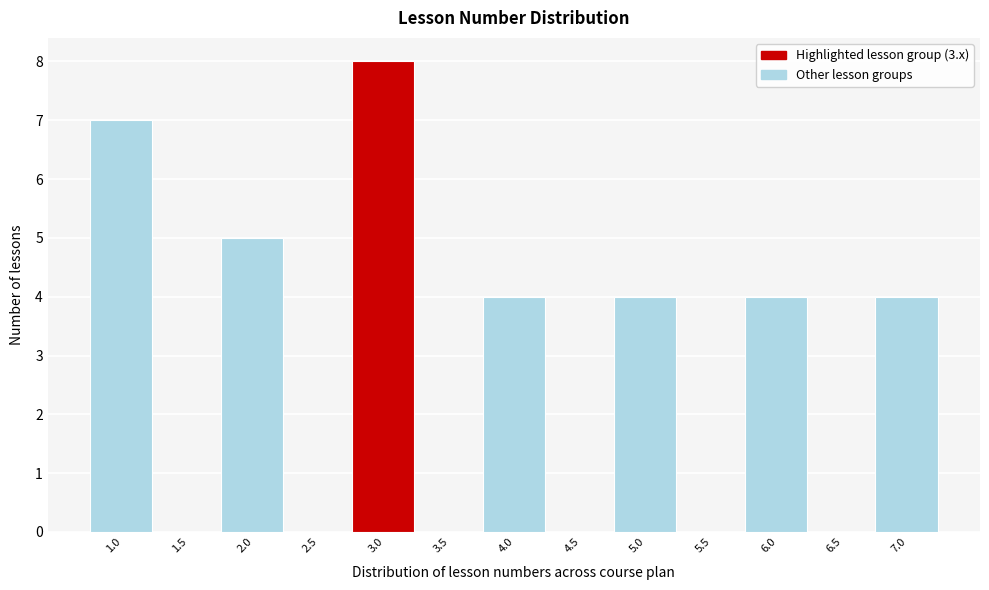

Reading right to left, transcribe all the data shown in this chart.

7.0=4	6.5=0	6.0=4	5.5=0	5.0=4	4.5=0	4.0=4	3.5=0	3.0=8	2.5=0	2.0=5	1.5=0	1.0=7